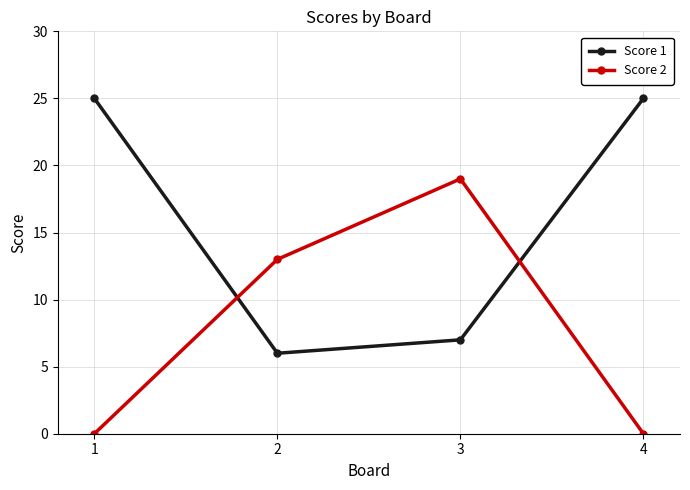

Reading left to right, what are all the values shown in this chart?

Score 1: 25	6	7	25
Score 2: 0	13	19	0